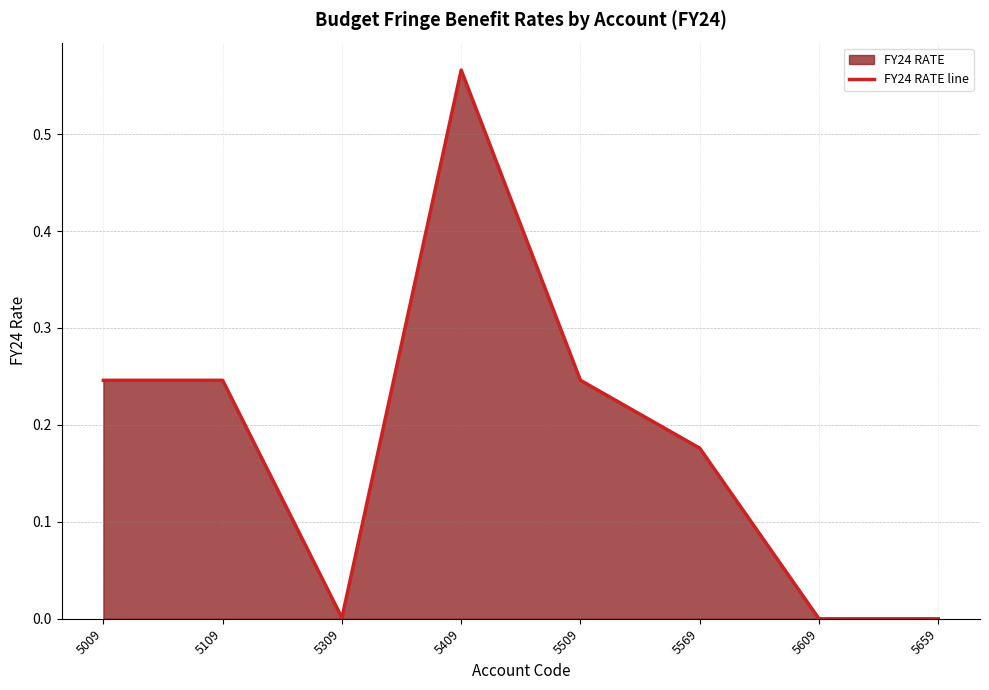

Reading left to right, extract all data points from this chart.

5009=0.2	5109=0.2	5309=0.0	5409=0.6	5509=0.2	5569=0.2	5609=0.0	5659=0.0